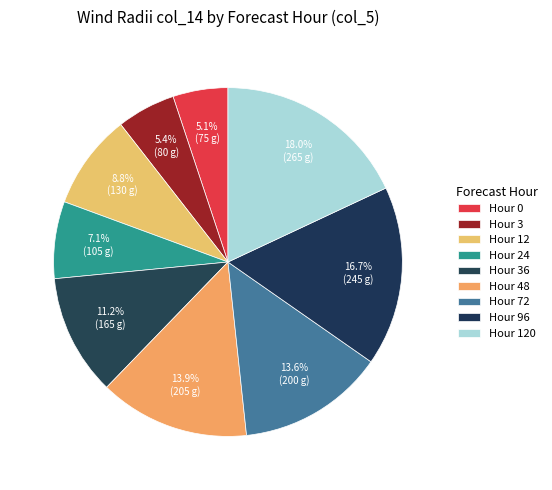

To the nearest percent, what is the difference between the largest and smallest slice percentages?

13%